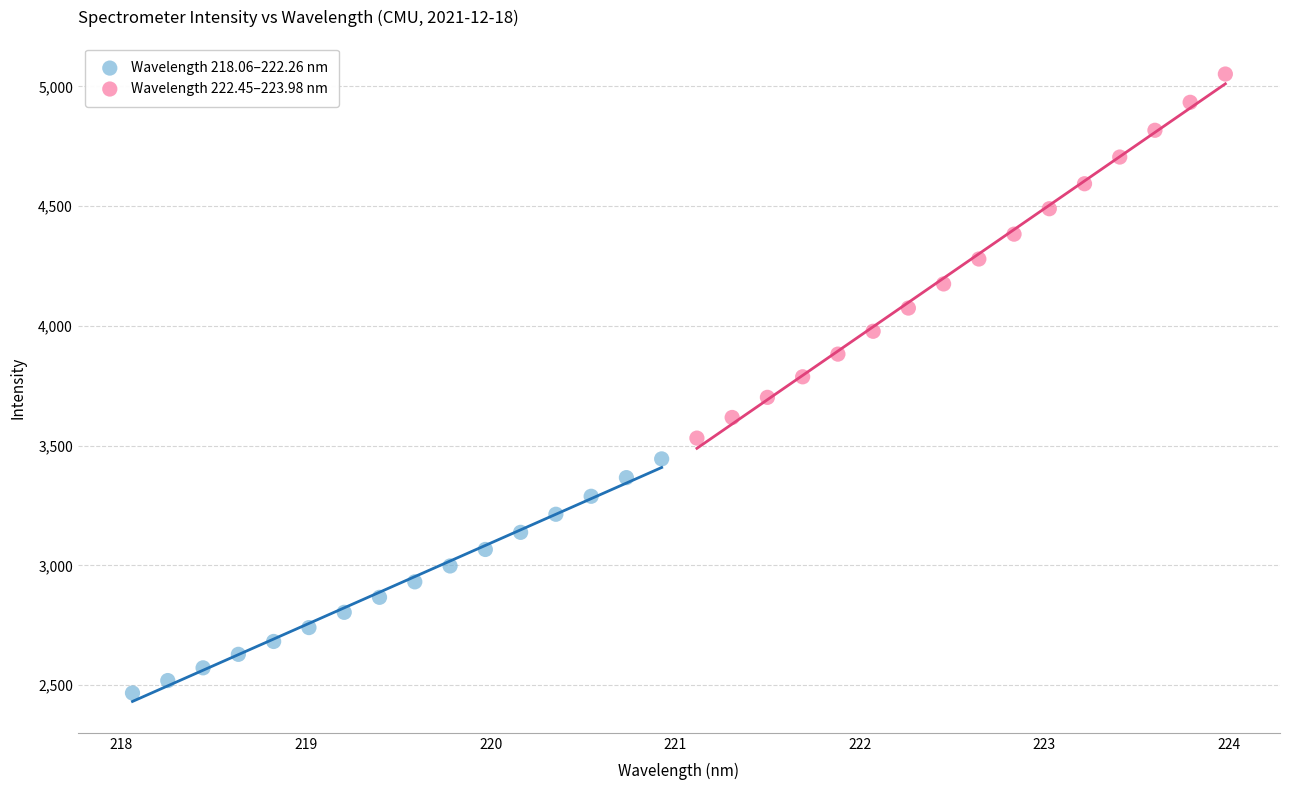

What are all the series names shown in the legend?

Wavelength 218.06–222.26 nm, Wavelength 222.45–223.98 nm